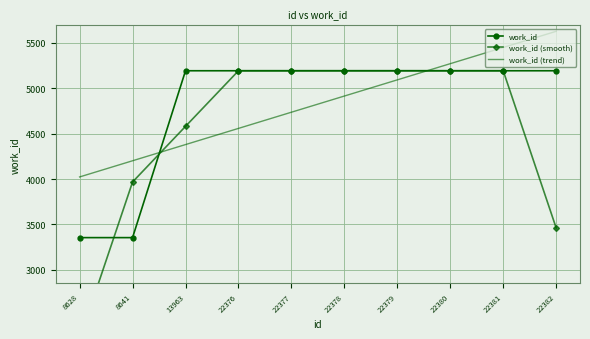

Reading left to right, transcribe all the data shown in this chart.

work_id: 3355.0	3355.0	5192.0	5192.0	5192.0	5192.0	5192.0	5192.0	5192.0	5192.0
work_id (smooth): 2236.7	3967.3	4579.7	5192.0	5192.0	5192.0	5192.0	5192.0	5192.0	3461.3
work_id (trend): 4023.0	4201.1	4379.3	4557.4	4735.5	4913.7	5091.8	5269.9	5448.1	5626.2